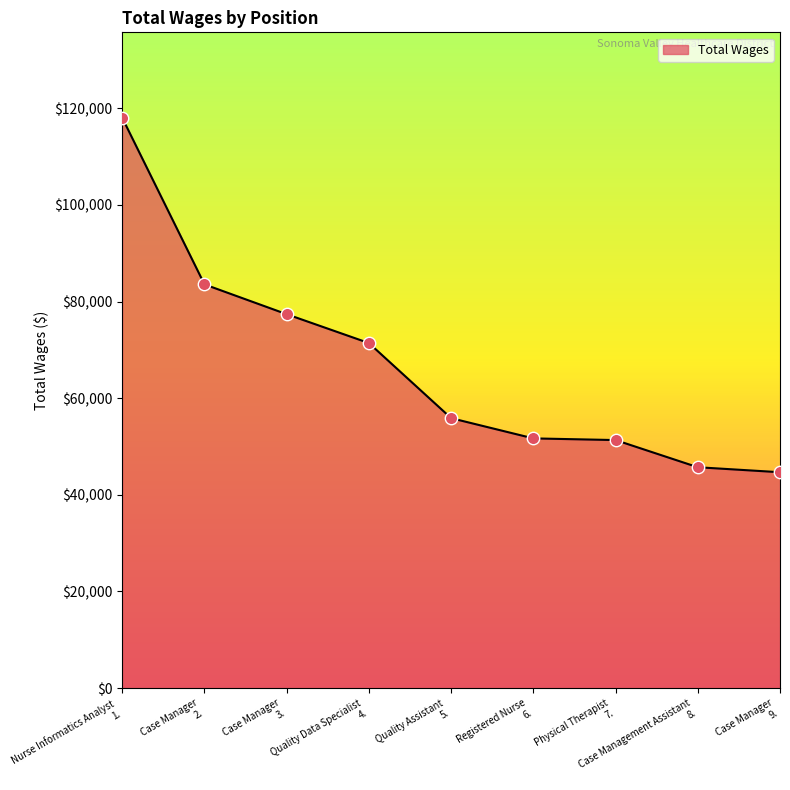

What is the smallest value displayed?

44677